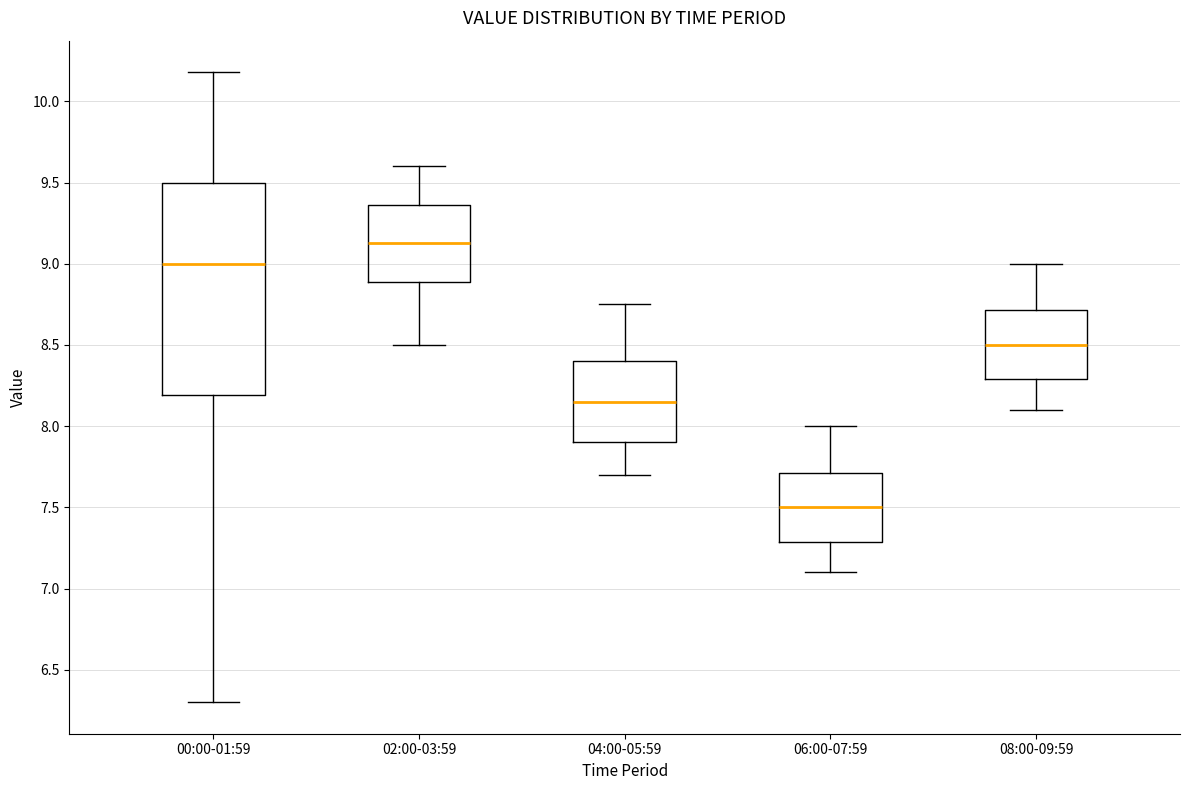

Where does the median line of the box for 02:00-03:59 sit on the y-axis? The values are not printed on the chart, so give them approximately, as read against the axis.

9.15